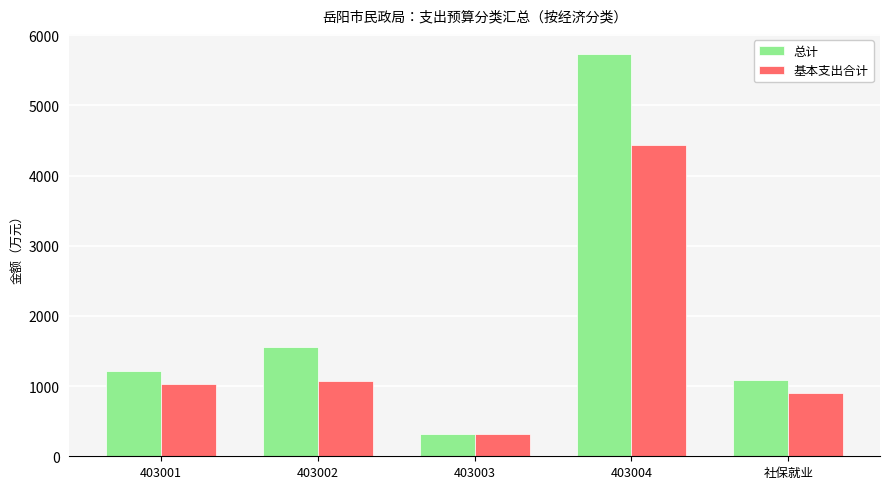

Is the value of 总计 at 社保就业 greater than the value of 基本支出合计 at 403004?

No